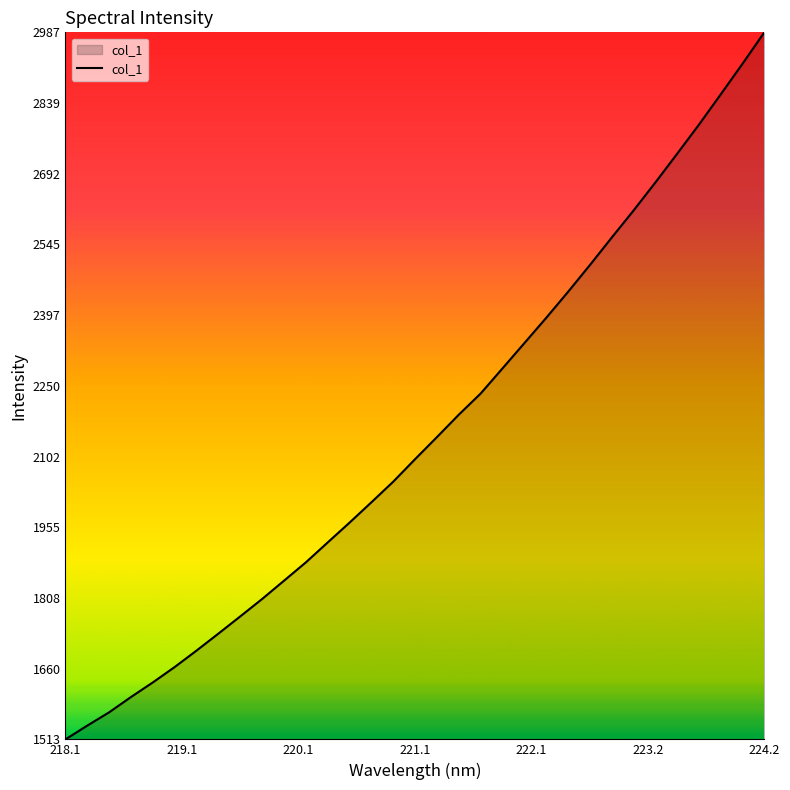

True or false: there are more than 0 points higher than both neighbors.

False